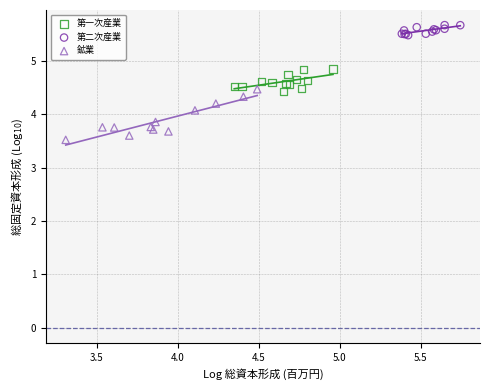

Which series reaches the maximum Y coordinate?

第二次産業